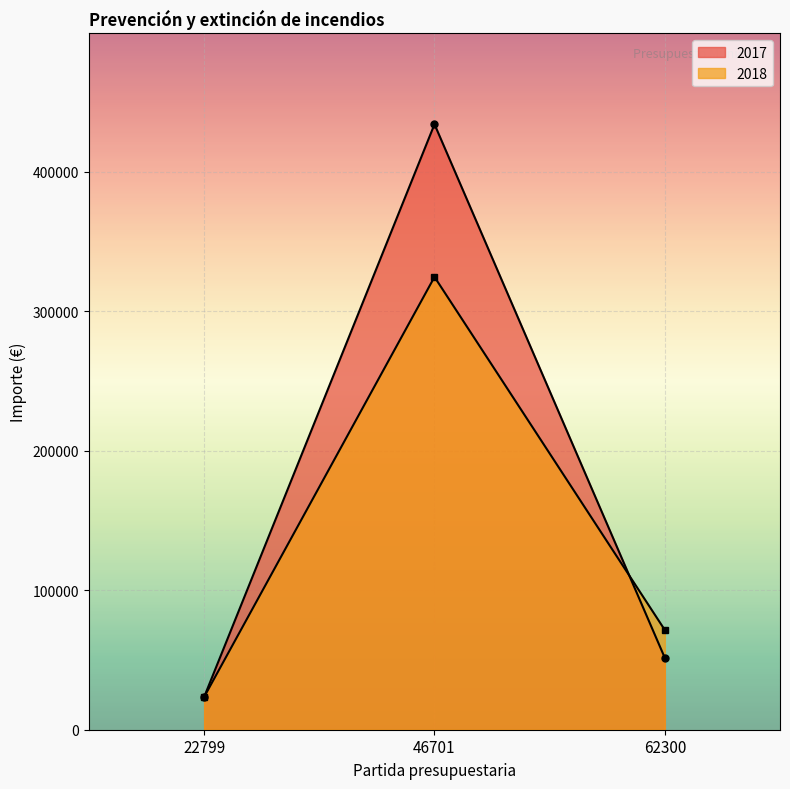

What are all the series names shown in the legend?

2017, 2018